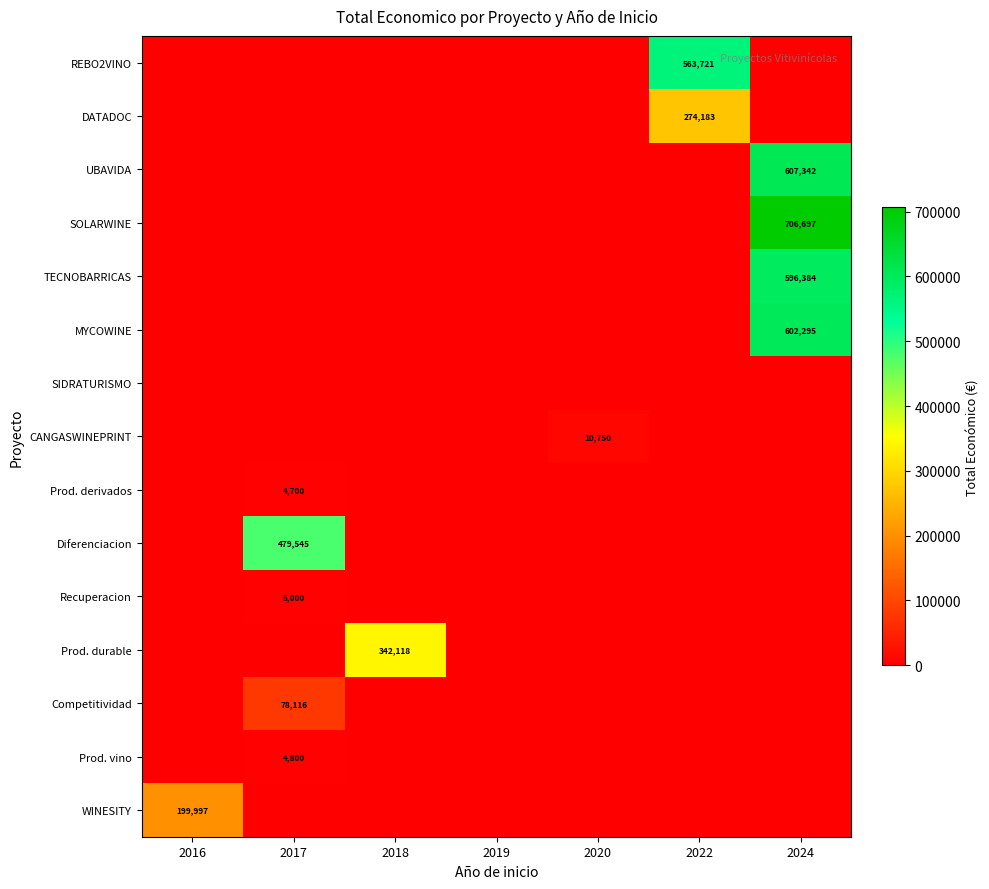

What is the sum of all Diferenciacion values?

479545